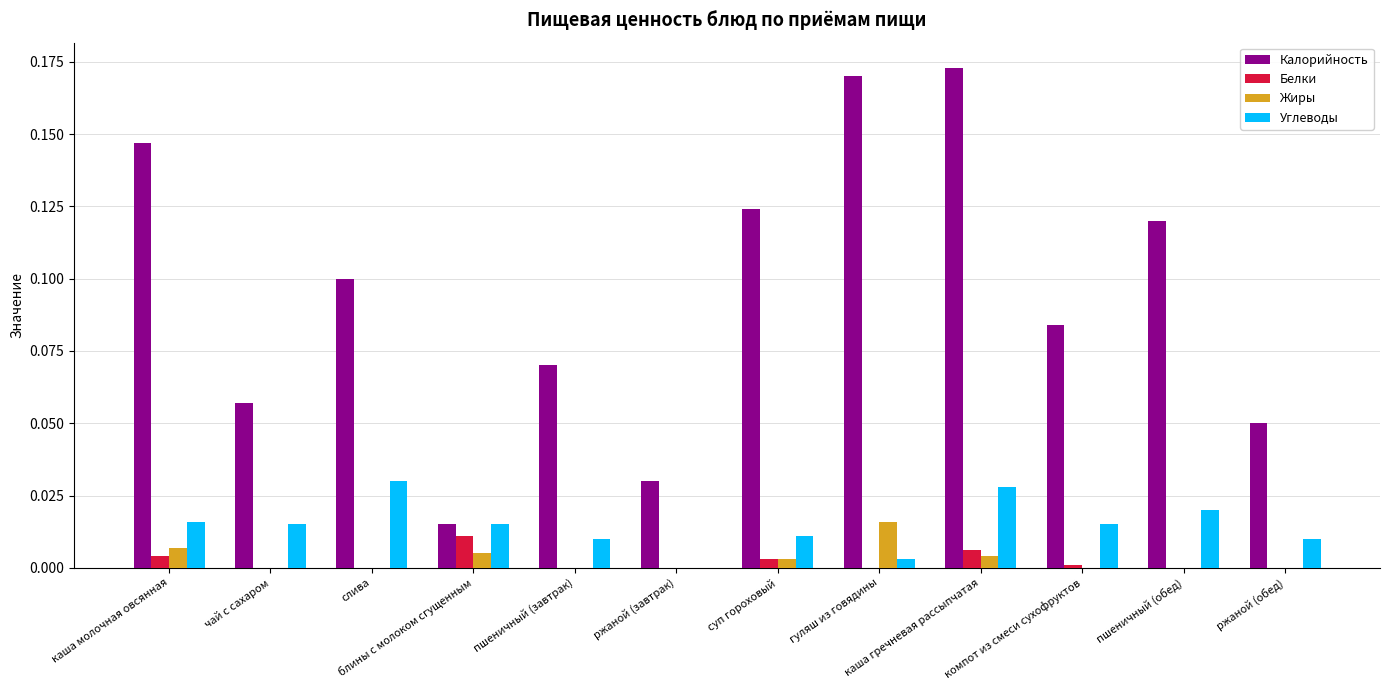

Is it true that Жиры equals 0.0 at гуляш из говядины?

True